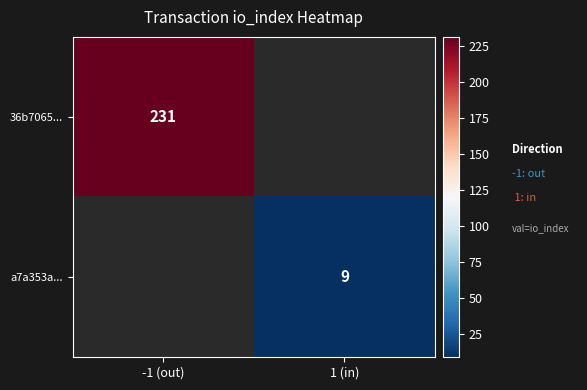

The 36b7065... series shows 231 at -1 (out). True or false?

True